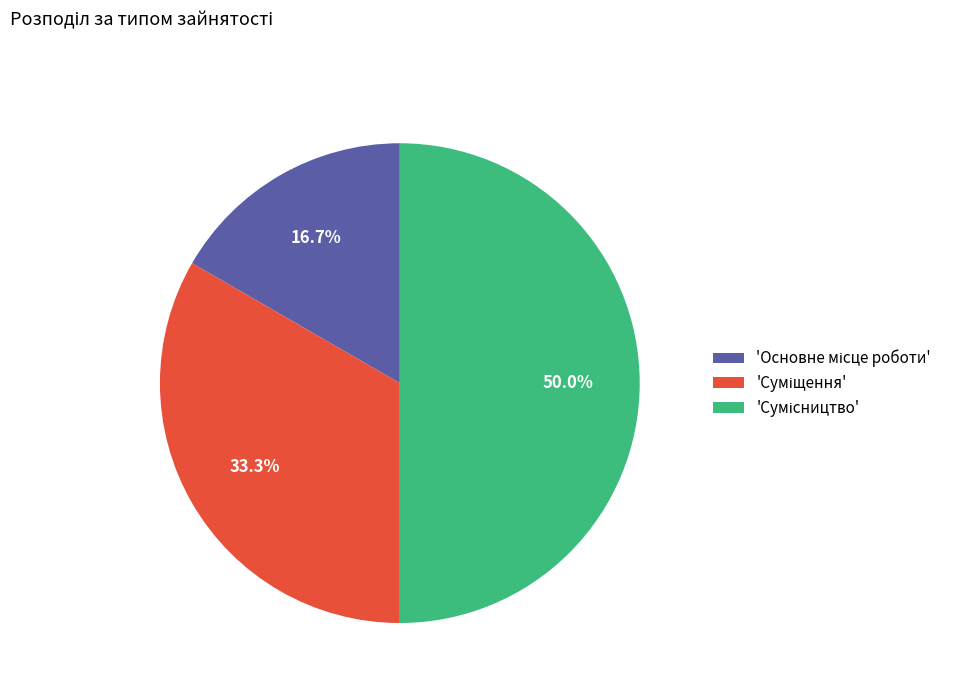

Which category has the smallest portion of the pie?

Основне місце роботи